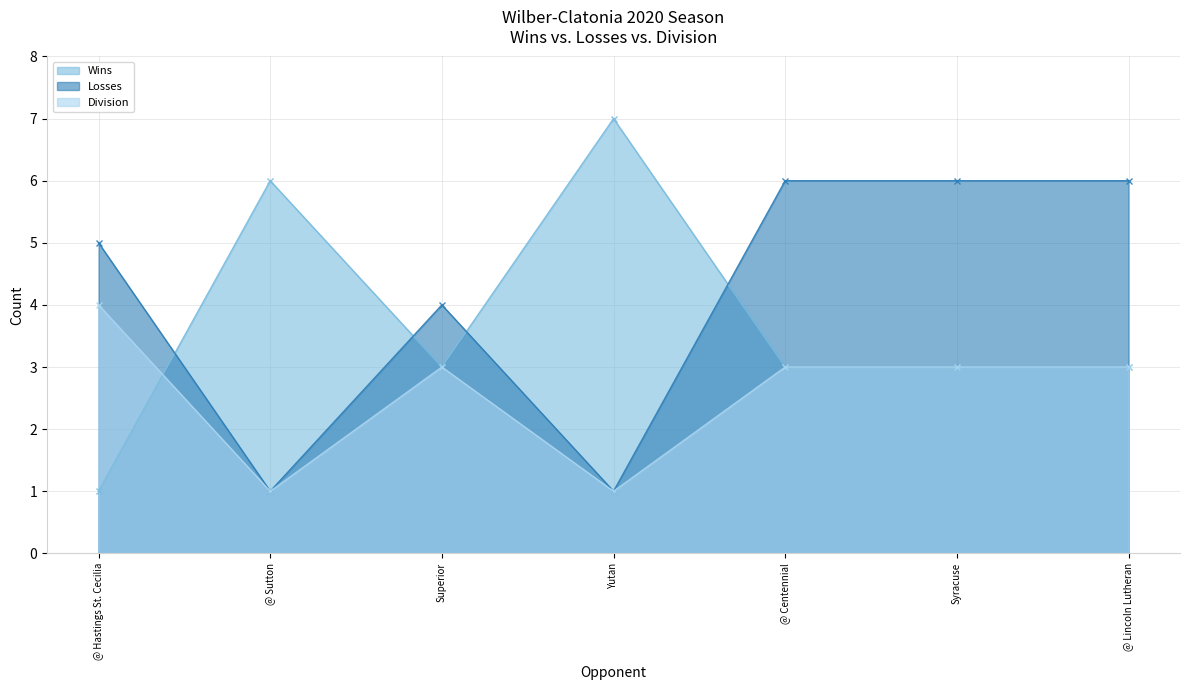

How many interior local valleys does the Wins series have?

1